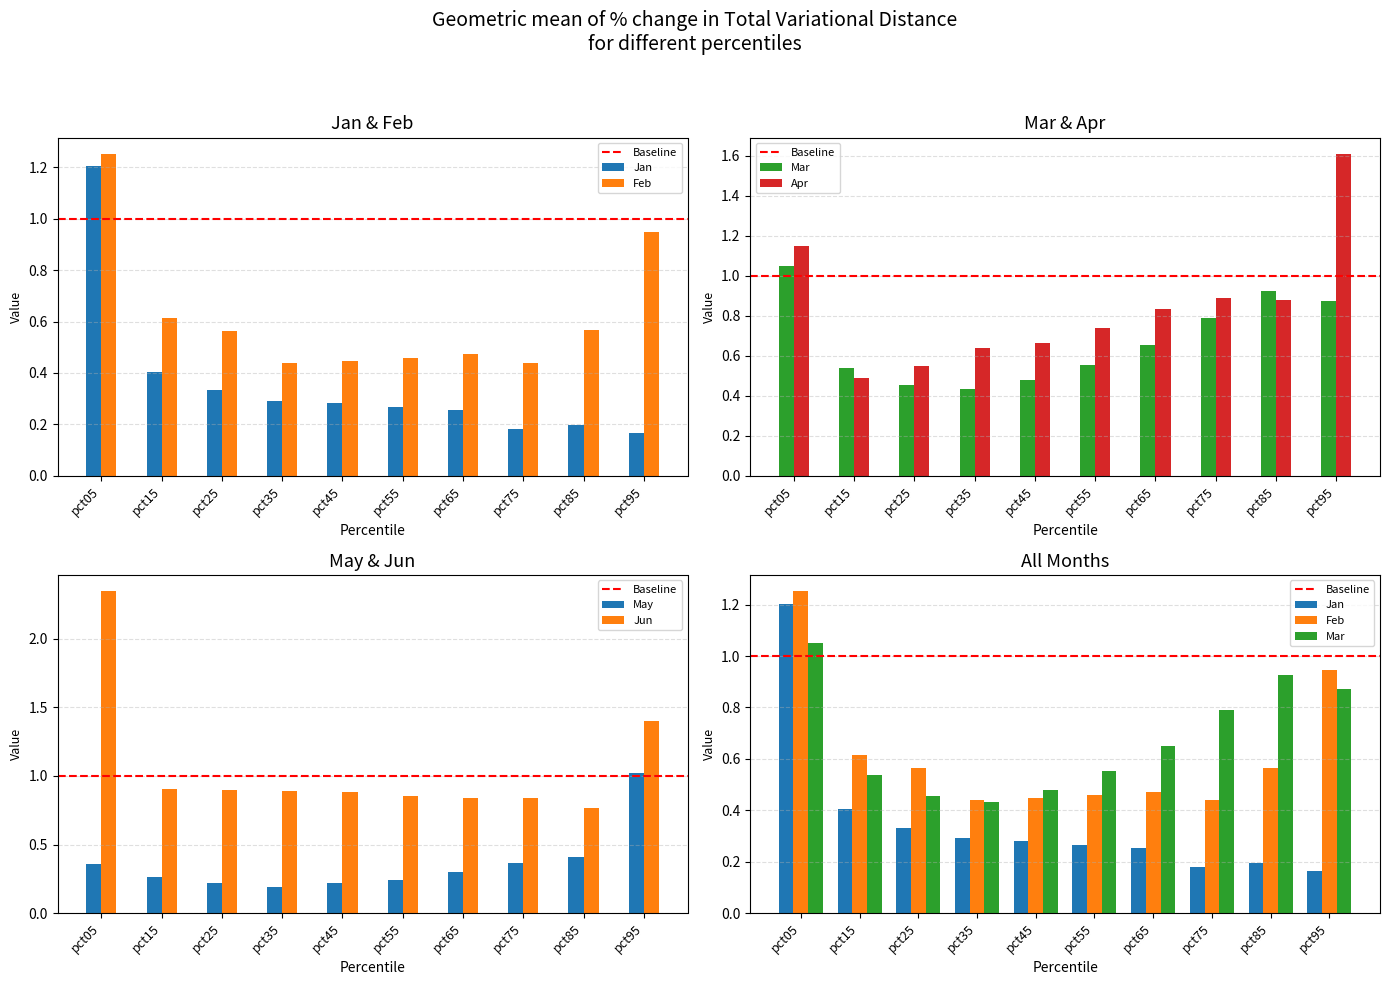

Rank the series by their maximum value, from highest to lowest.

Jun, Apr, Feb, Jan, Mar, May